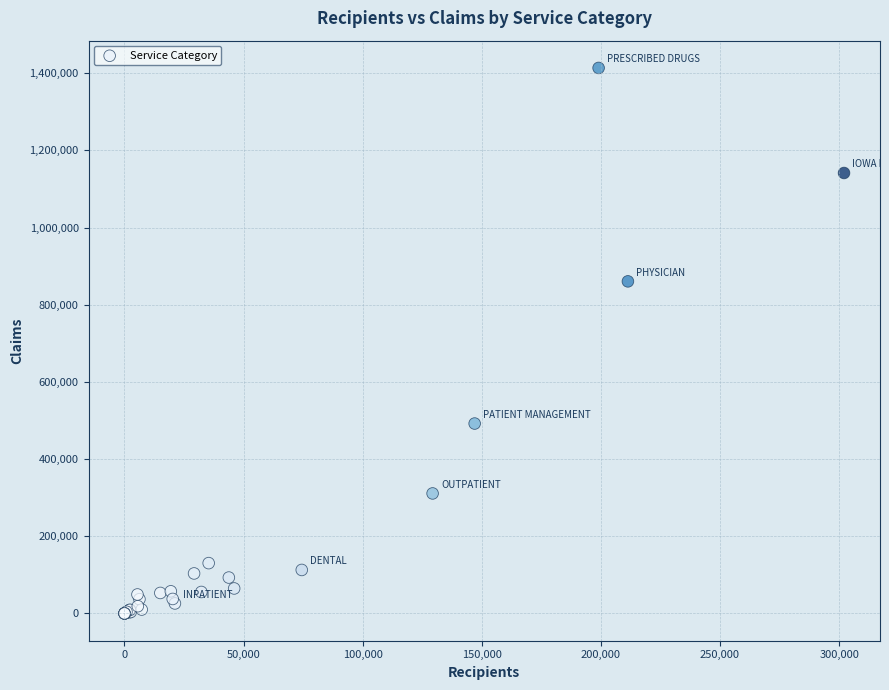

What Y value in the scatter plot is closest to 706738?

860435